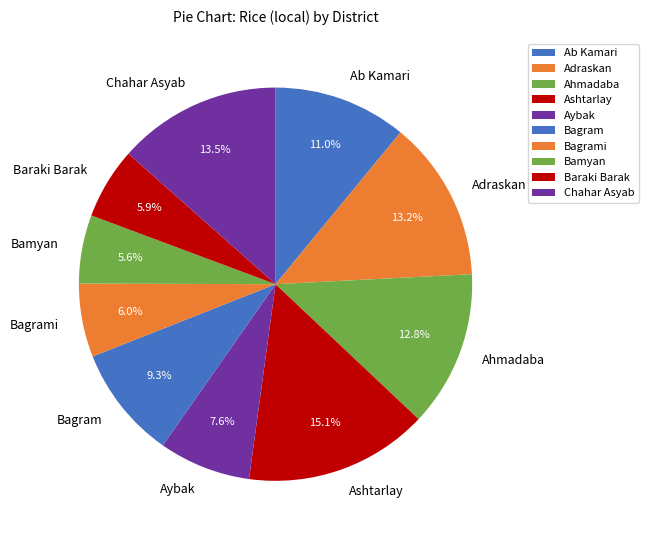

How much of the chart is everything except Ab Kamari?

89.0%